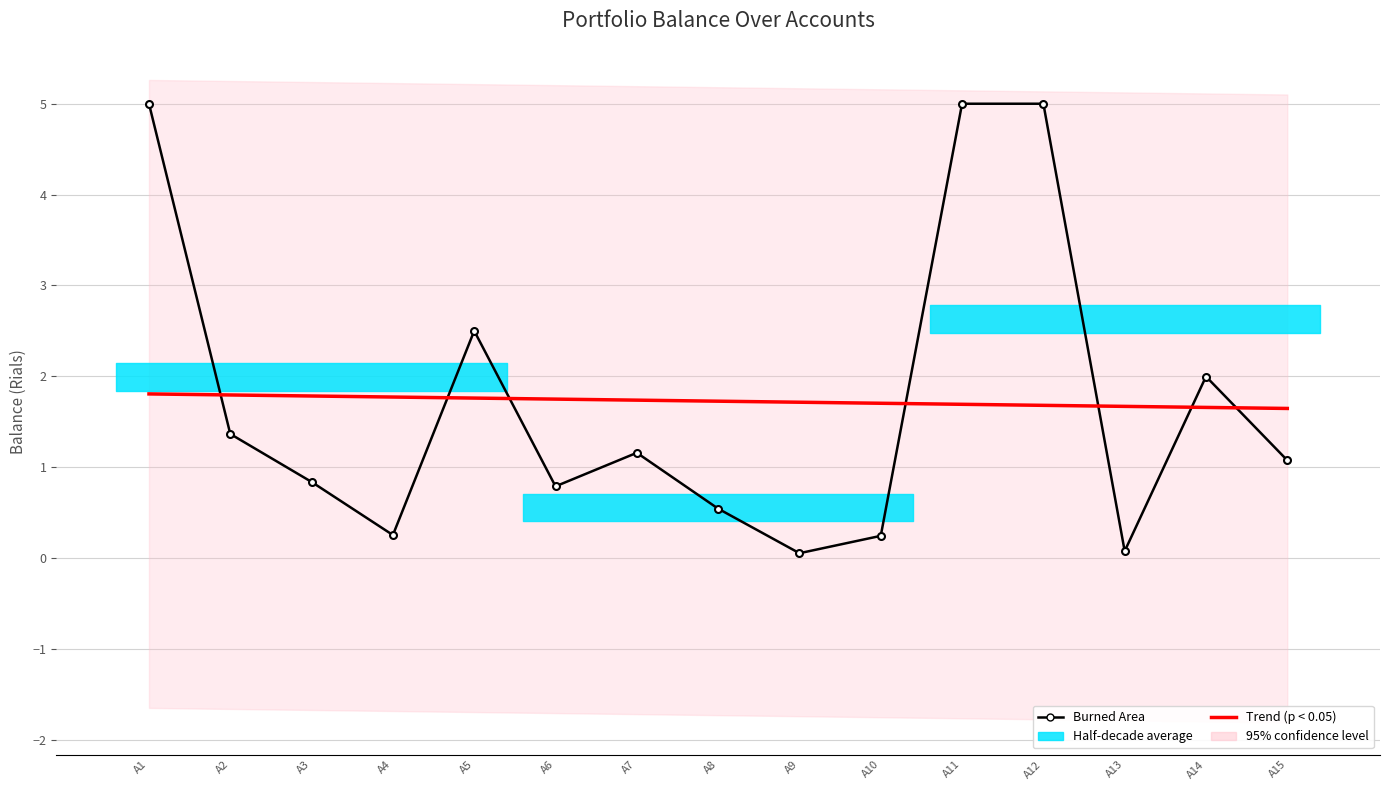

What is the minimum value shown in the chart?

0.1